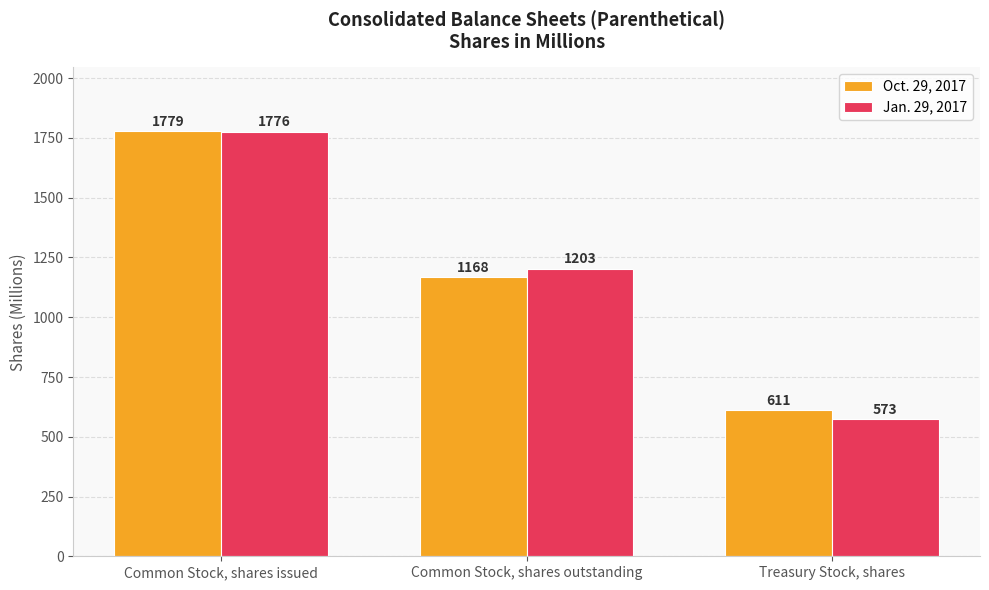

What position from the left is Common Stock, shares outstanding?

2